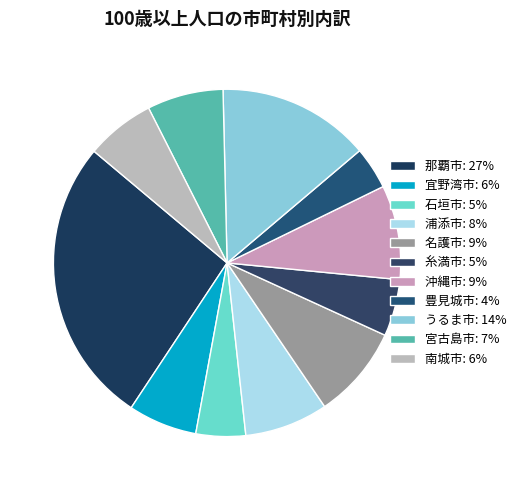

To the nearest percent, what percentage of the pie is 石垣市?

5%